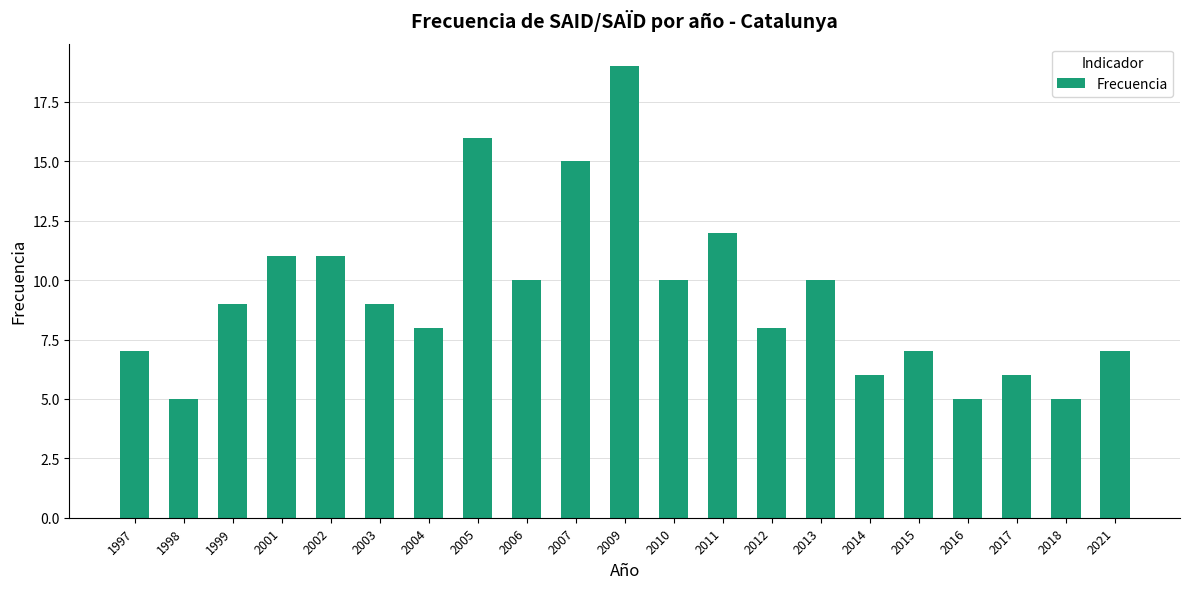

What is the value of the 19th bar from the left?

6